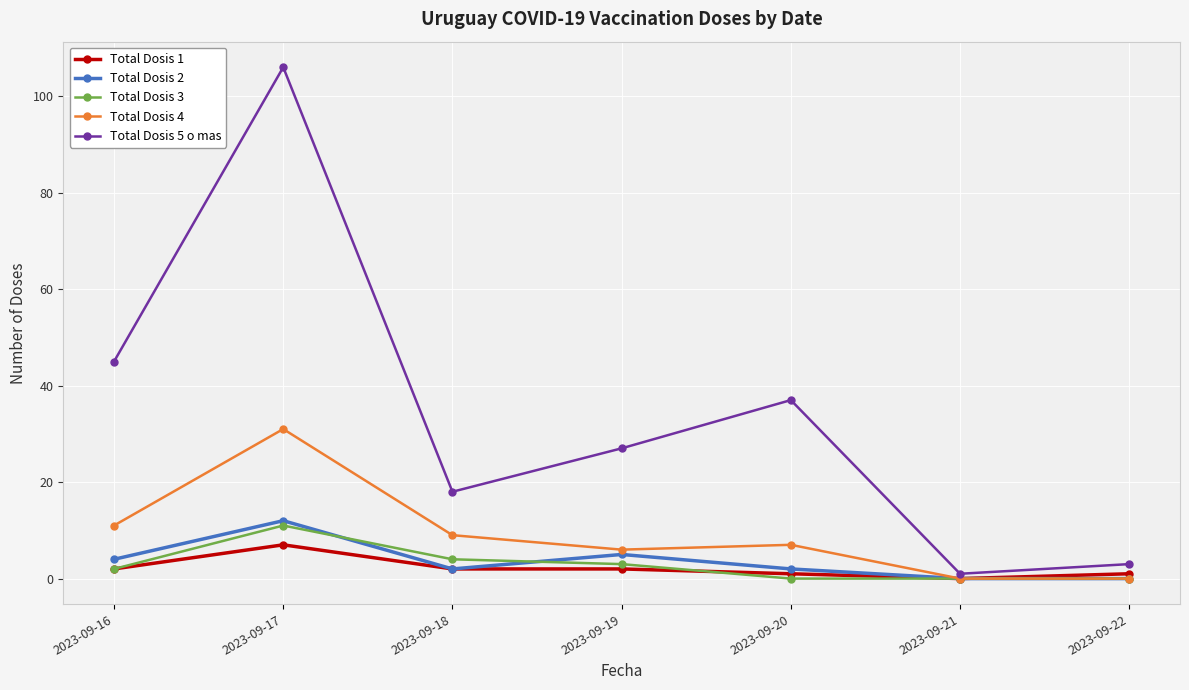

Which series has the largest total across all categories?

Total Dosis 5 o mas